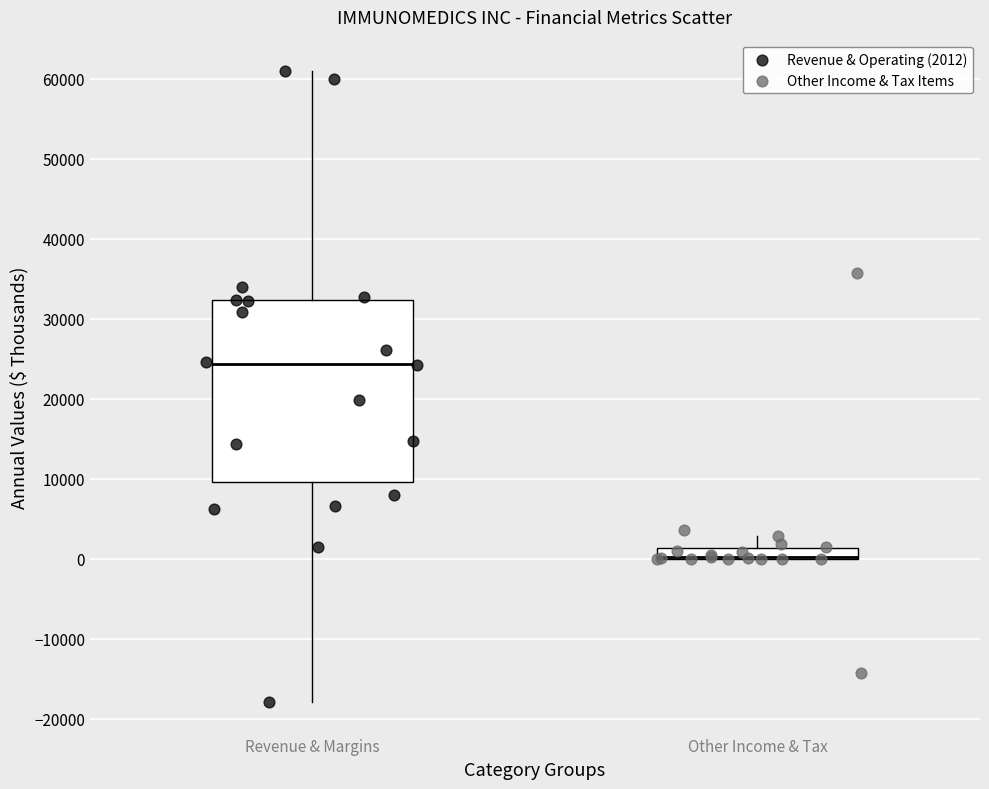

Which series has the widest spread of Y values?

Revenue & Operating (2012)